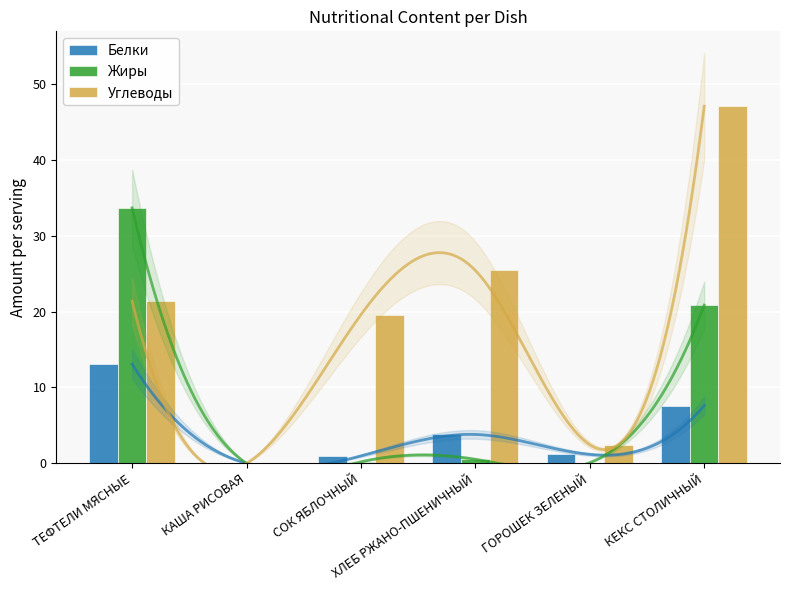

List the labels in order of Углеводы value, largest first.

КЕКС СТОЛИЧНЫЙ, ХЛЕБ РЖАНО-ПШЕНИЧНЫЙ, ТЕФТЕЛИ МЯСНЫЕ, СОК ЯБЛОЧНЫЙ, ГОРОШЕК ЗЕЛЕНЫЙ, КАША РИСОВАЯ